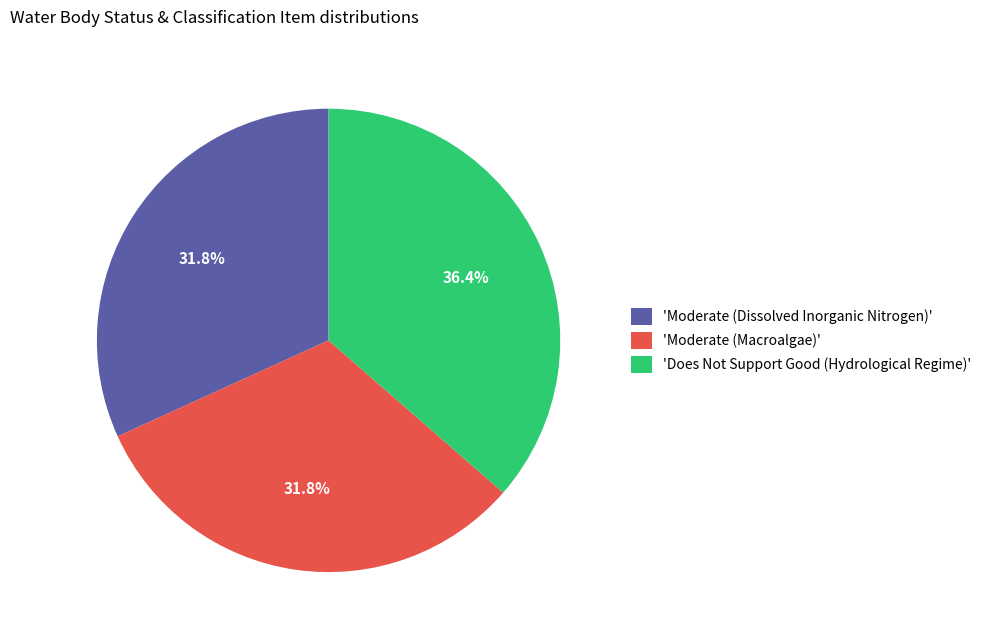

To the nearest percent, what is the difference between the largest and smallest slice percentages?

5%